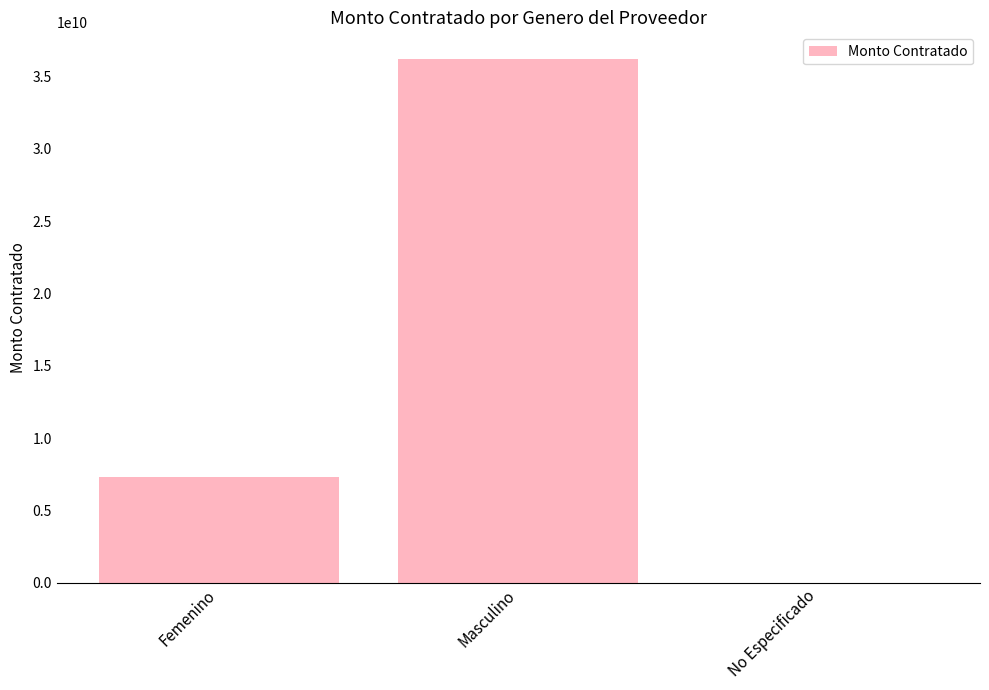

At which label does the data first exceed 7314822924?

Femenino